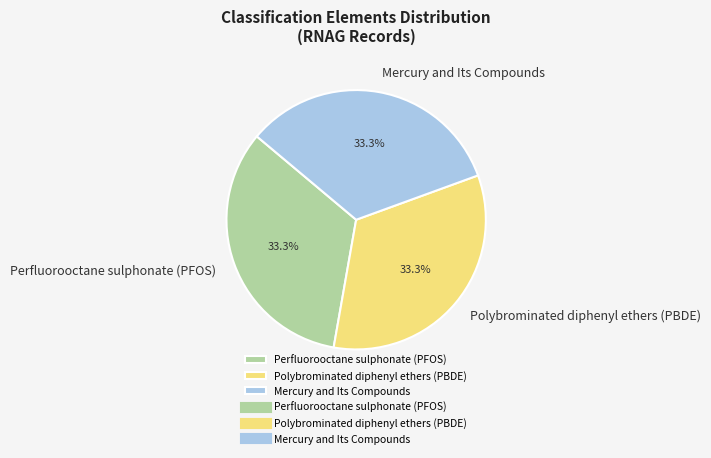

To the nearest percent, what portion does Polybrominated diphenyl ethers (PBDE) represent?

33%